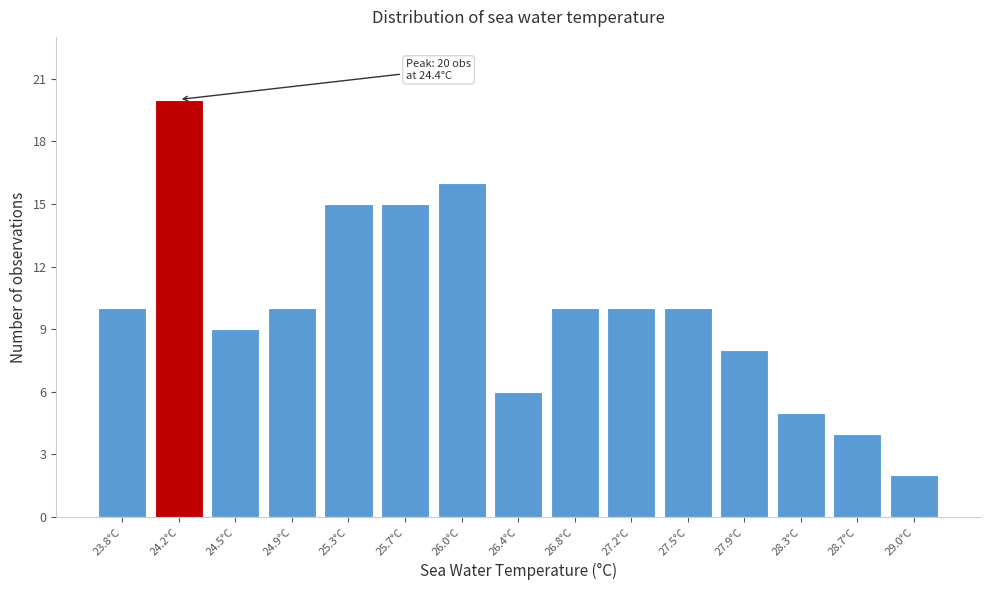

Reading right to left, list all the values displayed in this chart.

29.0°C=2	28.7°C=4	28.3°C=5	27.9°C=8	27.5°C=10	27.2°C=10	26.8°C=10	26.4°C=6	26.0°C=16	25.7°C=15	25.3°C=15	24.9°C=10	24.5°C=9	24.2°C=20	23.8°C=10